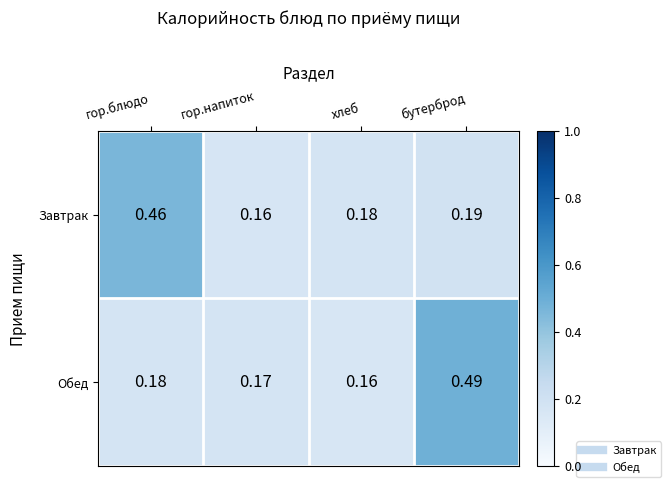

At which category is the sum across all series the highest?

бутерброд